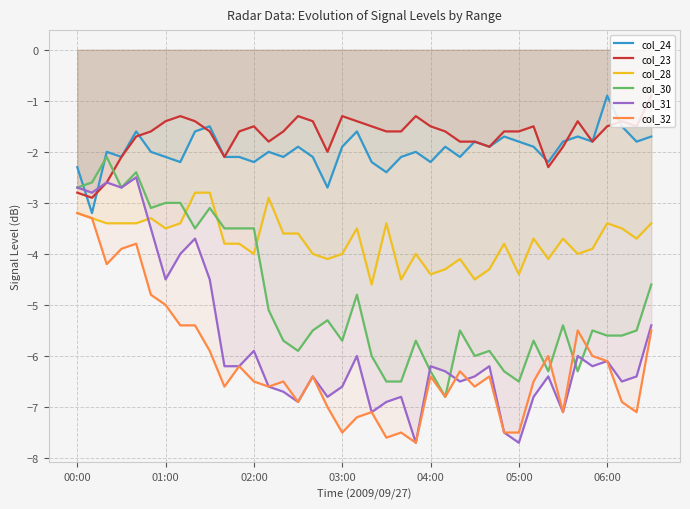

True or false: col_23 and col_32 intersect in this chart.

False